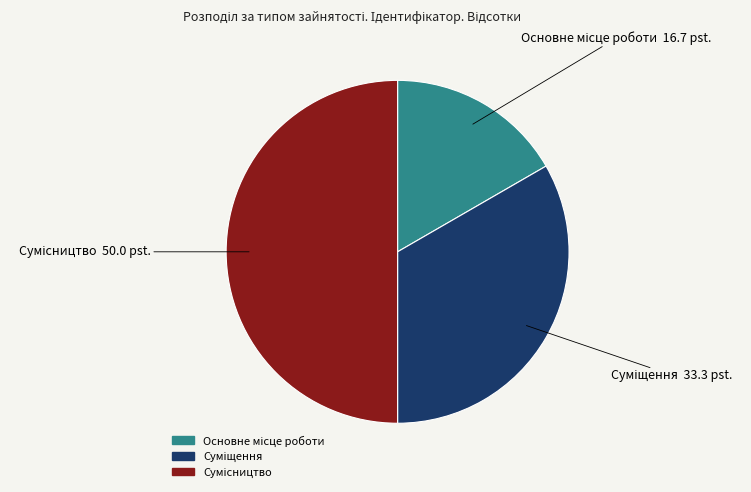

Does Суміщення account for over 50% of the chart?

No